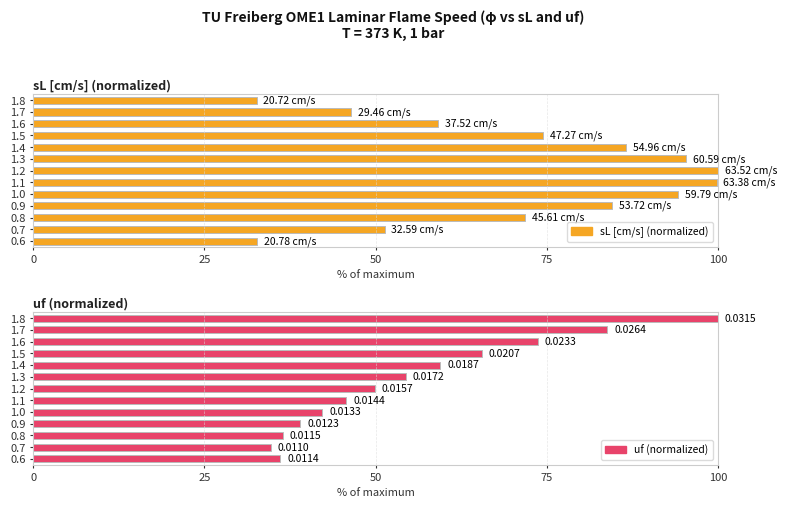

What is the label of the 1st bar from the right?

1.8